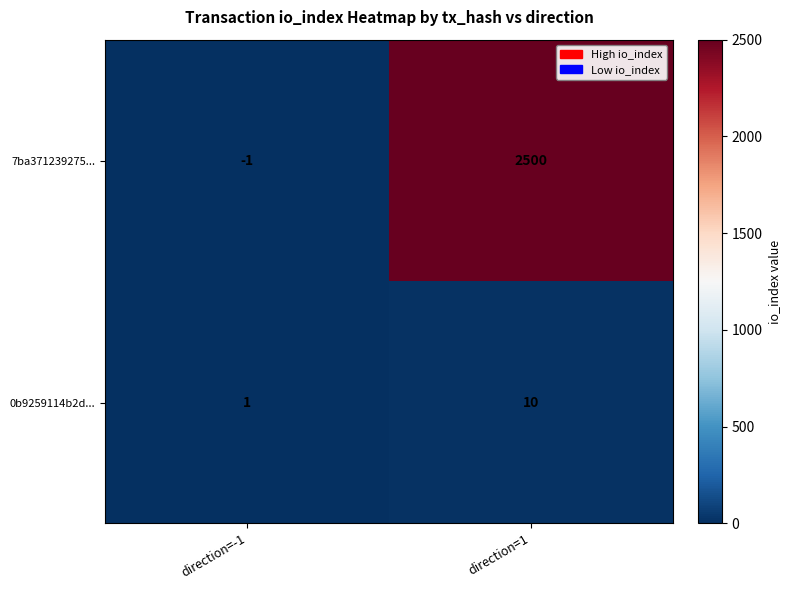

Which series has the largest total across all categories?

7ba371239275...